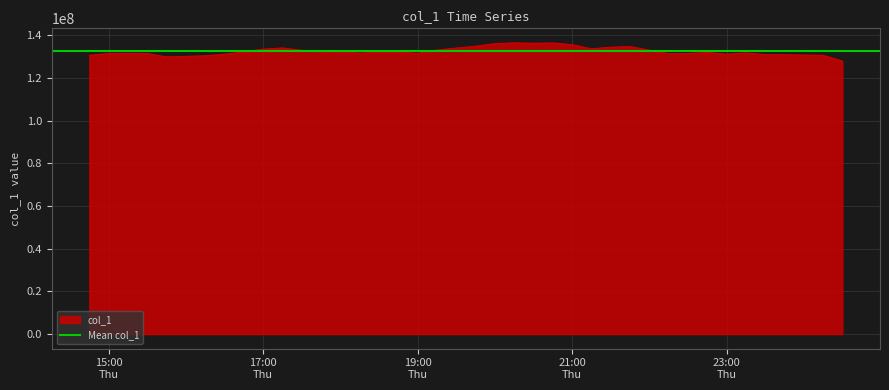

What is the difference between the maximum and minimum values?

8543728.0